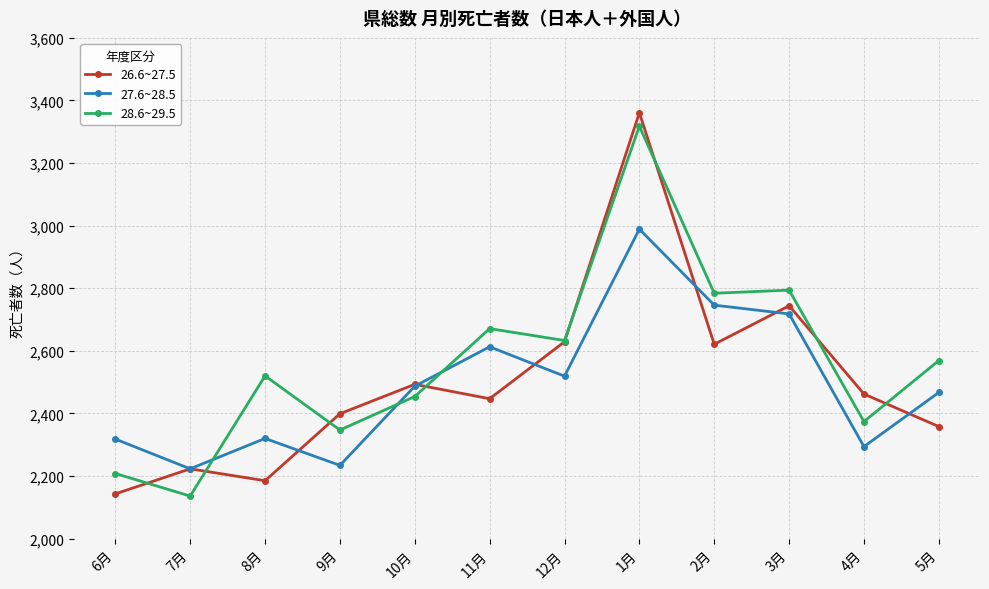

Between 12月 and 4月, which series saw the biggest shift?

28.6~29.5